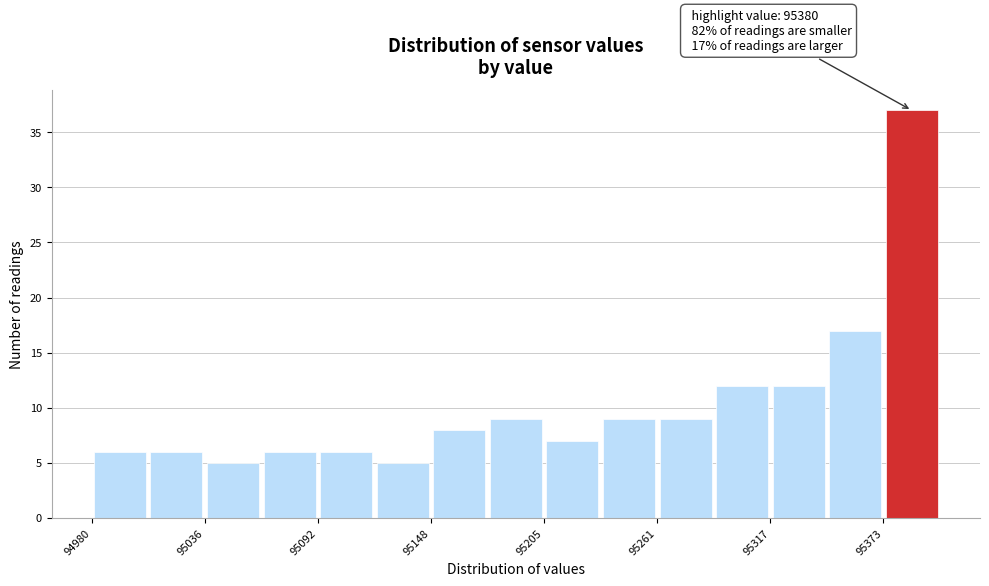

Read against the x-axis, roughly where is the centre of the tallest bar?

95390